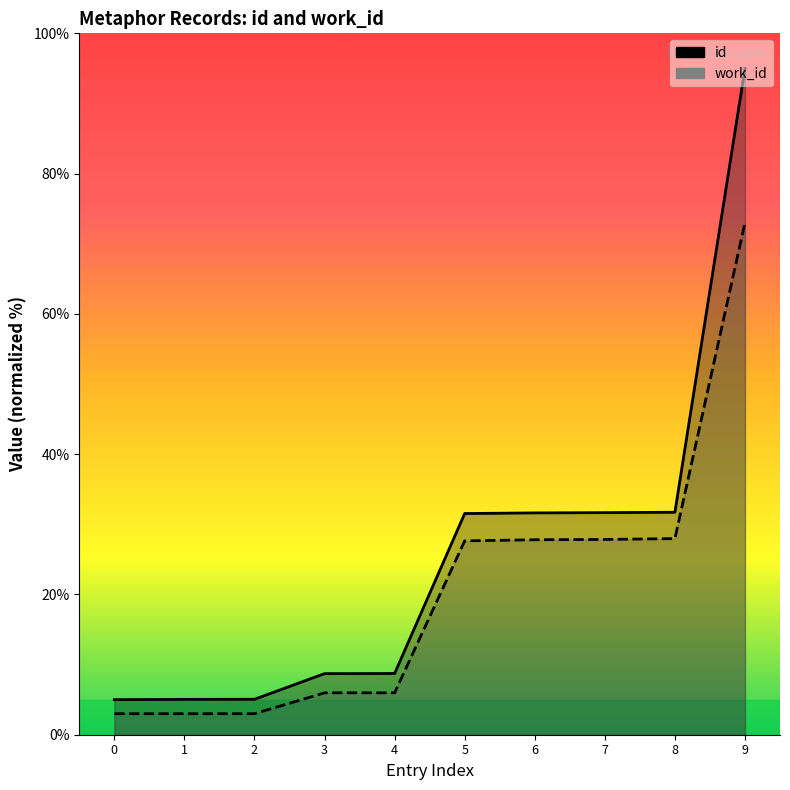

What is the sum of the work_id values at 7 and 8?

55.8